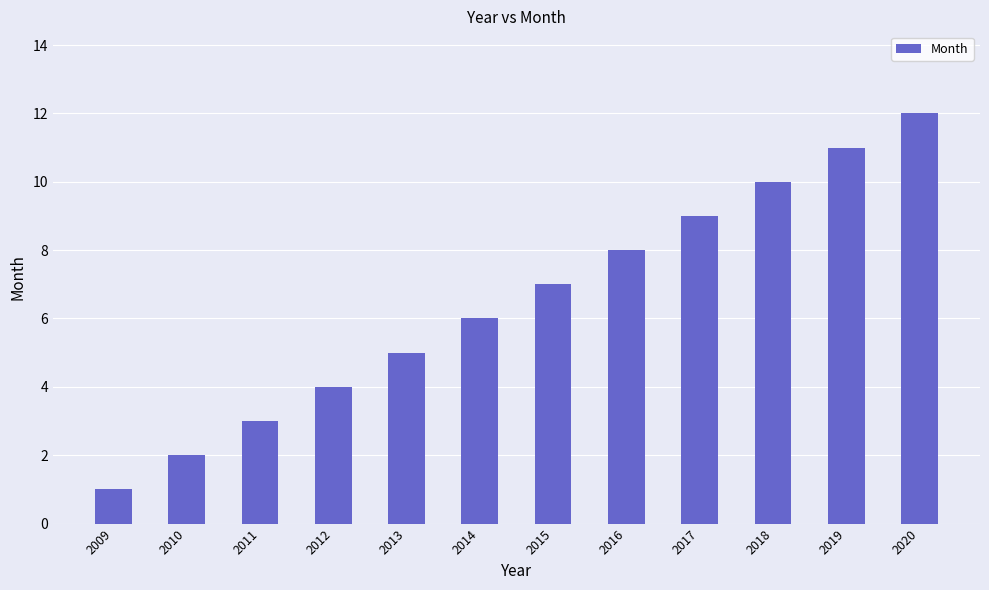

Which label corresponds to the smallest value in the chart?

2009